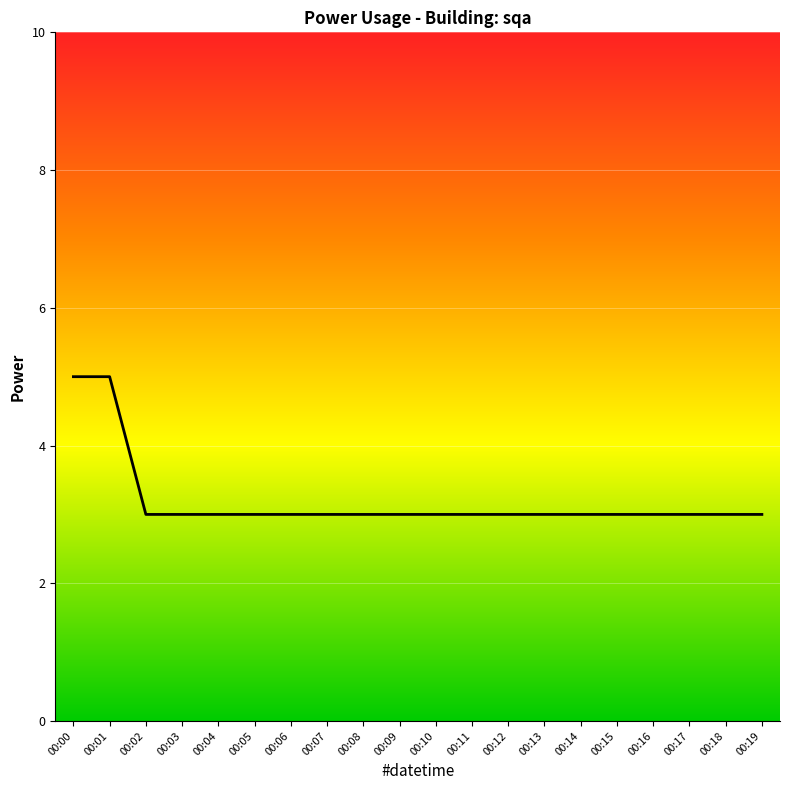

What is the minimum value shown in the chart?

3